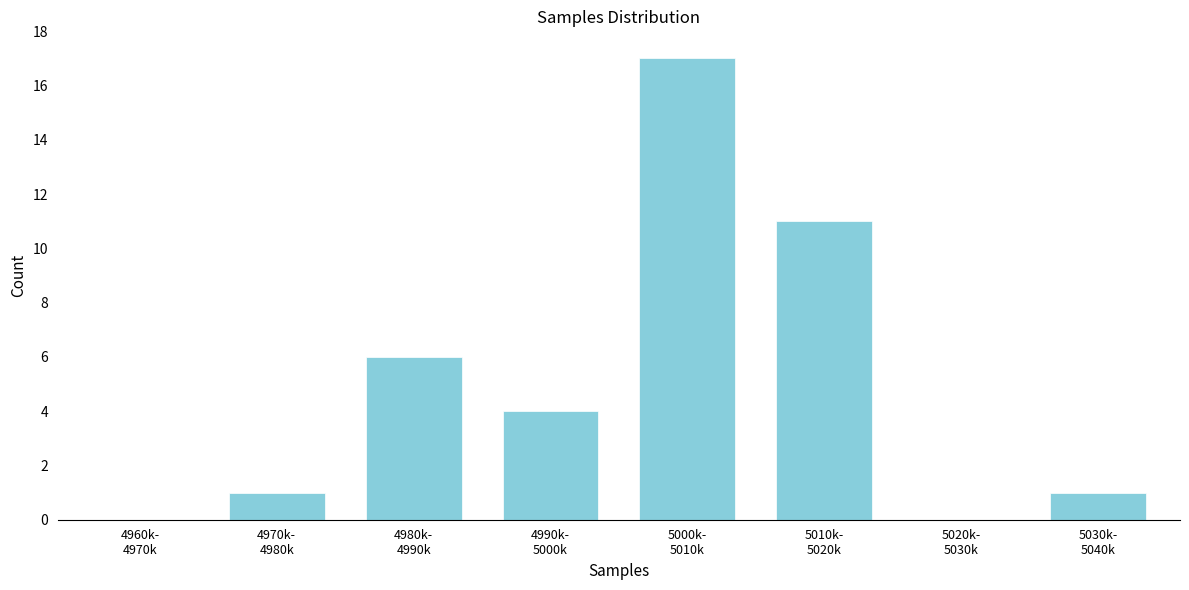

What is the sum of all values?

40